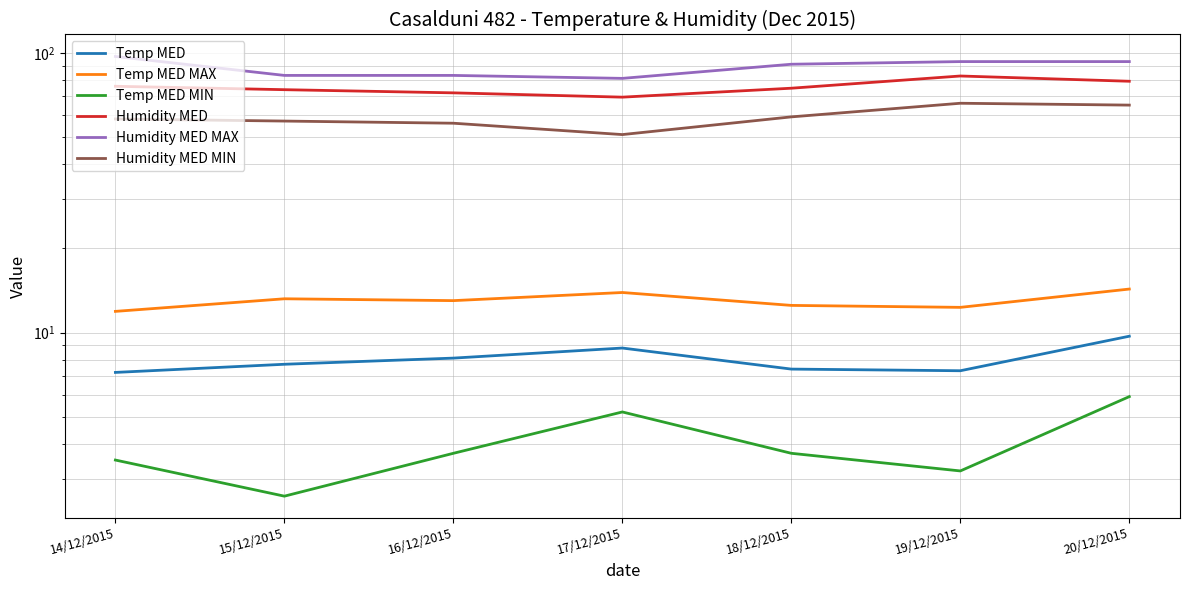

At which category does Temp MED MAX reach its first local valley?

16/12/2015